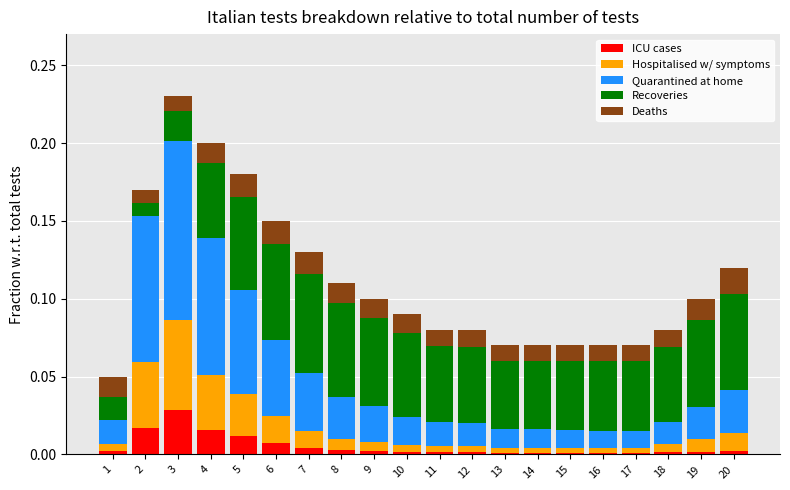

The value of ICU cases at 12 is 0.0. True or false?

True